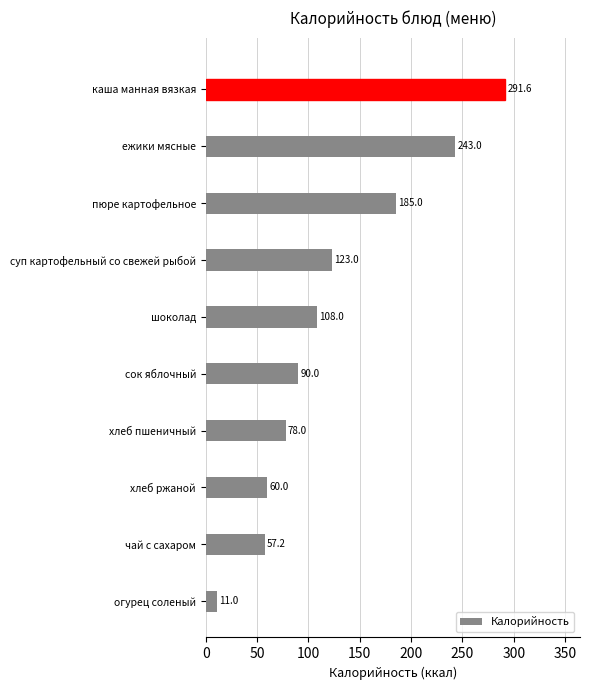

Approximately how many times larger is the value at суп картофельный со свежей рыбой compared to чай с сахаром?

2.2